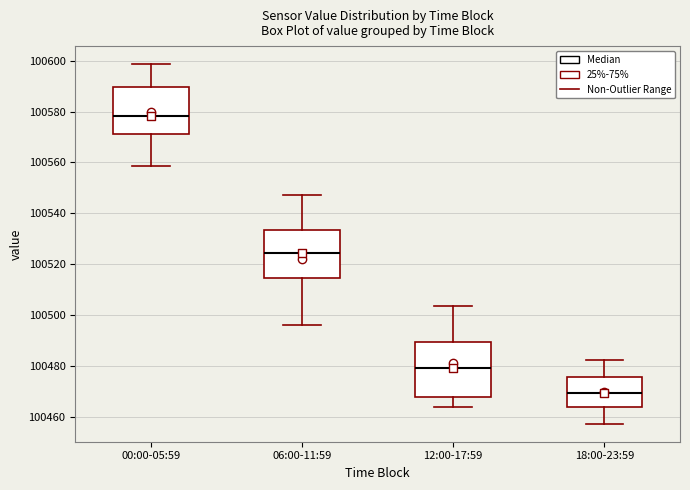

Which box is the tallest, from its lower edge to its upper edge?

12:00-17:59